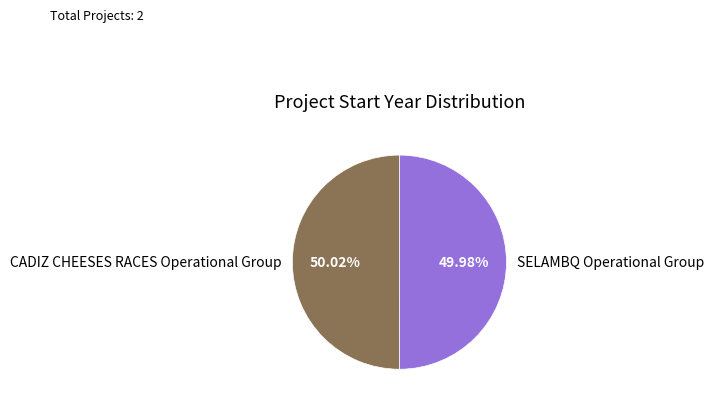

How many slices are in this pie chart?

2